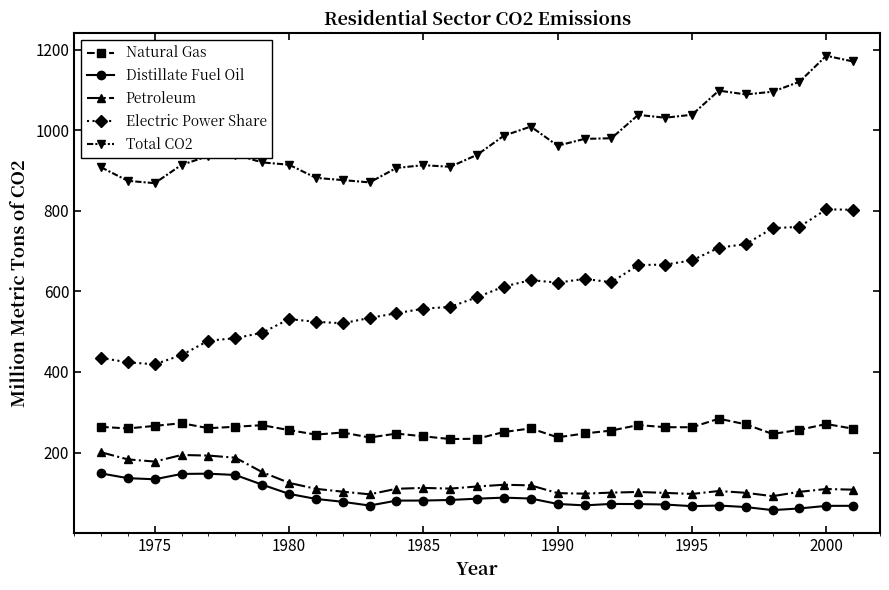

What is the value of the Petroleum point at the 29th from the left?

107.8